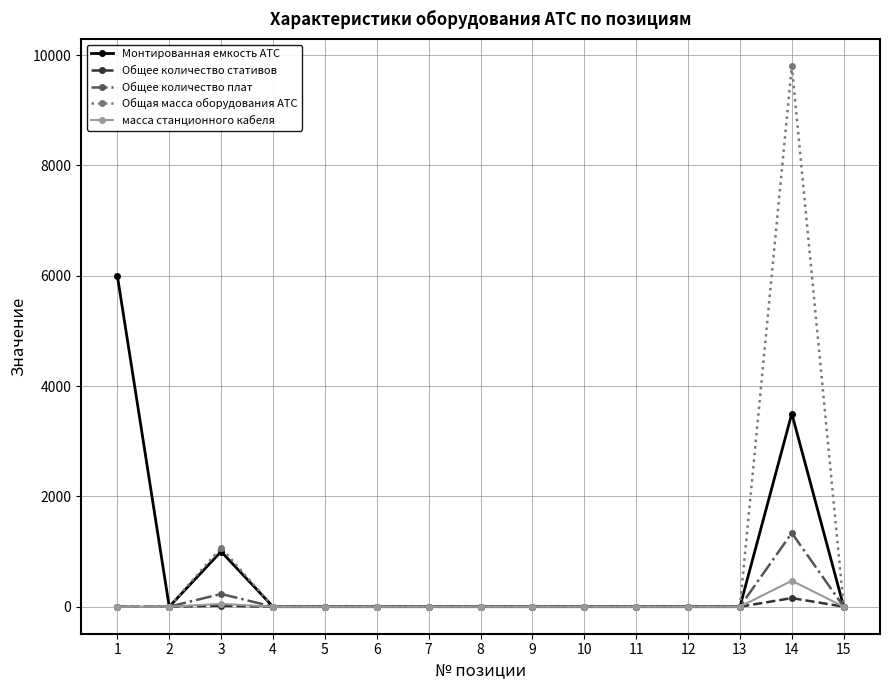

The value of Общая масса оборудования АТС at 6 is 0. True or false?

True